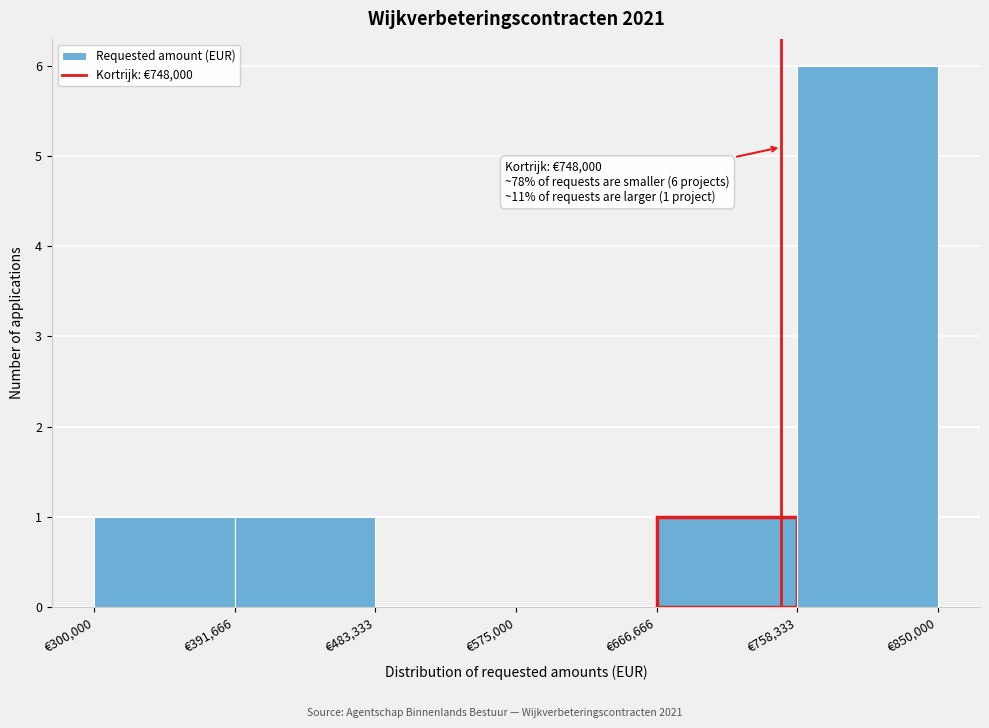

Over which range of the x-axis is the bar tallest?

760000 to 850000